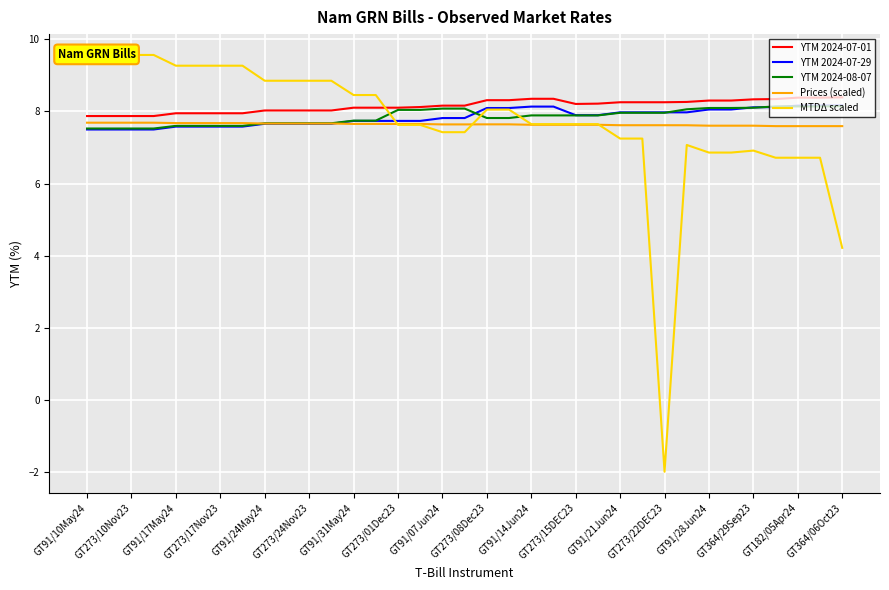

What is the maximum value for Prices (scaled)?

7.7